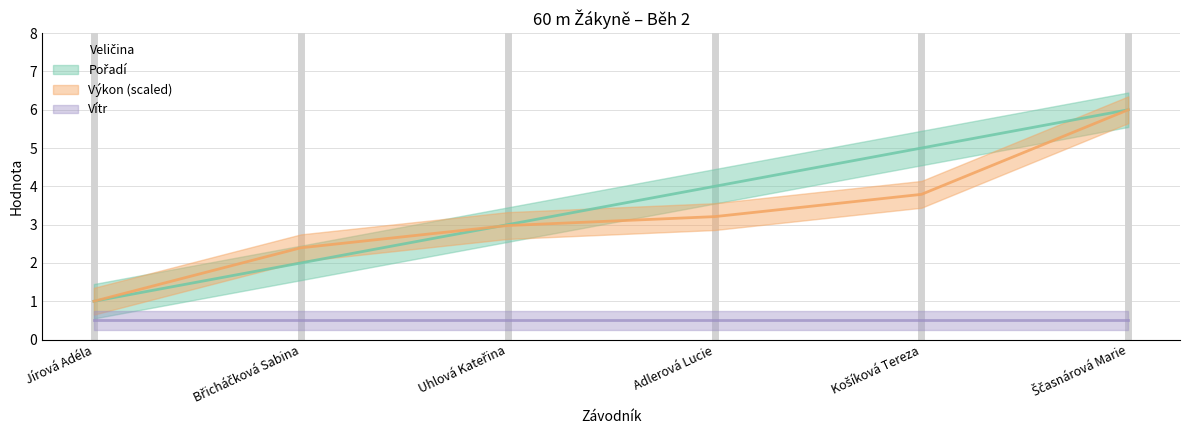

Count the number of categories in the chart.

6